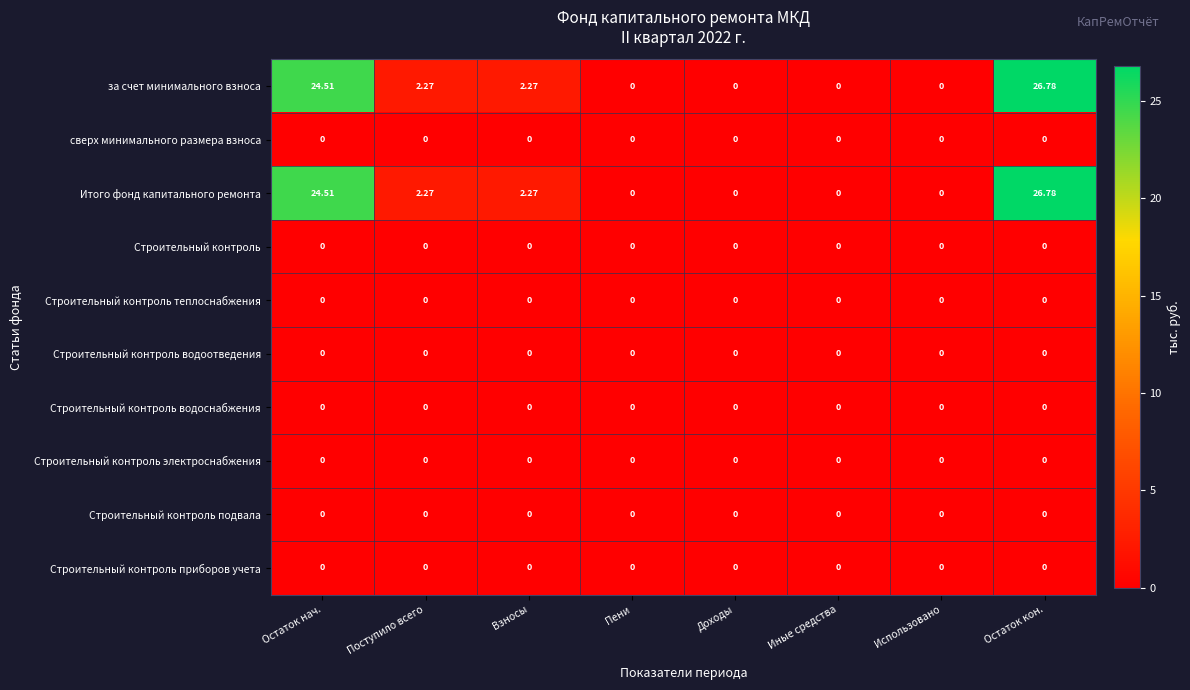

Which label corresponds to the largest value in the chart?

Остаток кон.